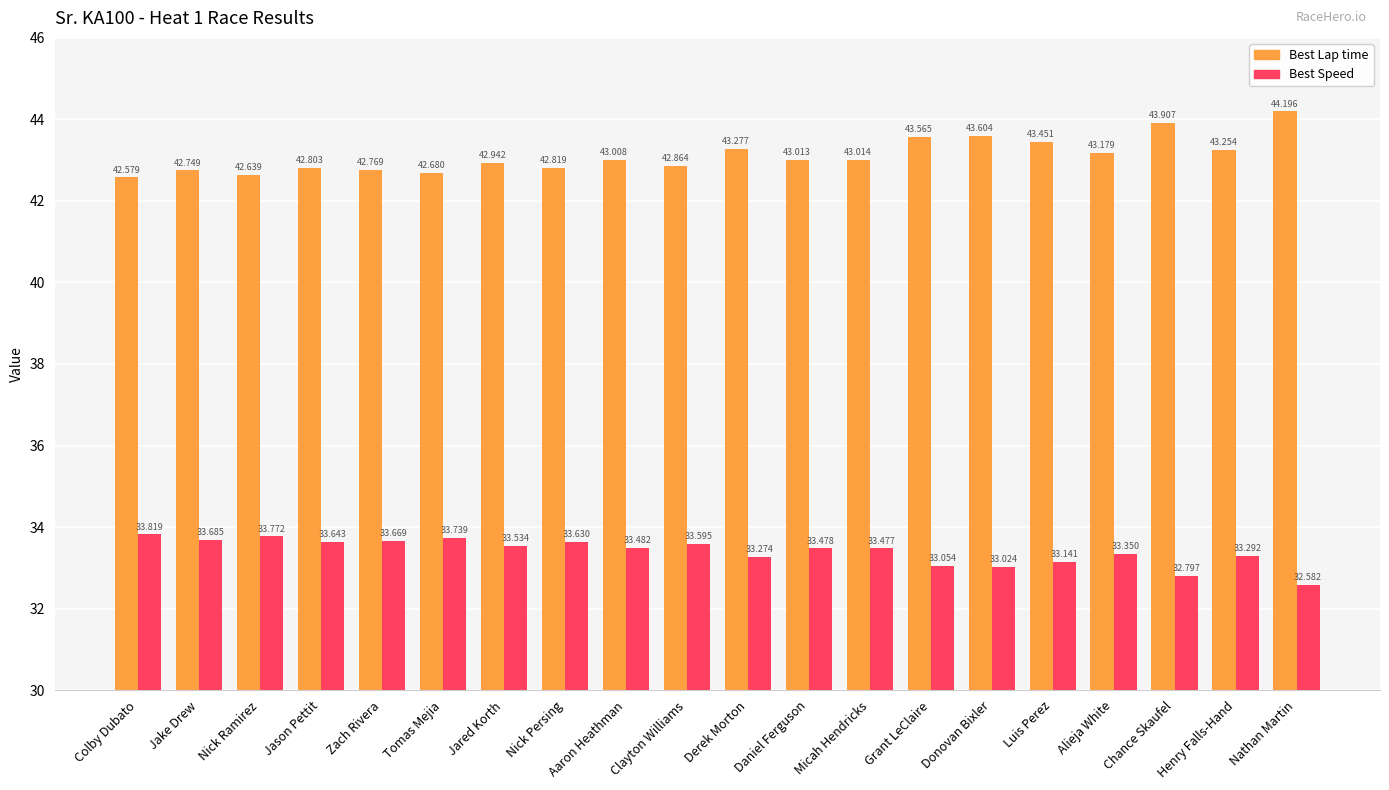

What is the sum of the Best Lap time values at Nick Ramirez and Jason Pettit?

85.4